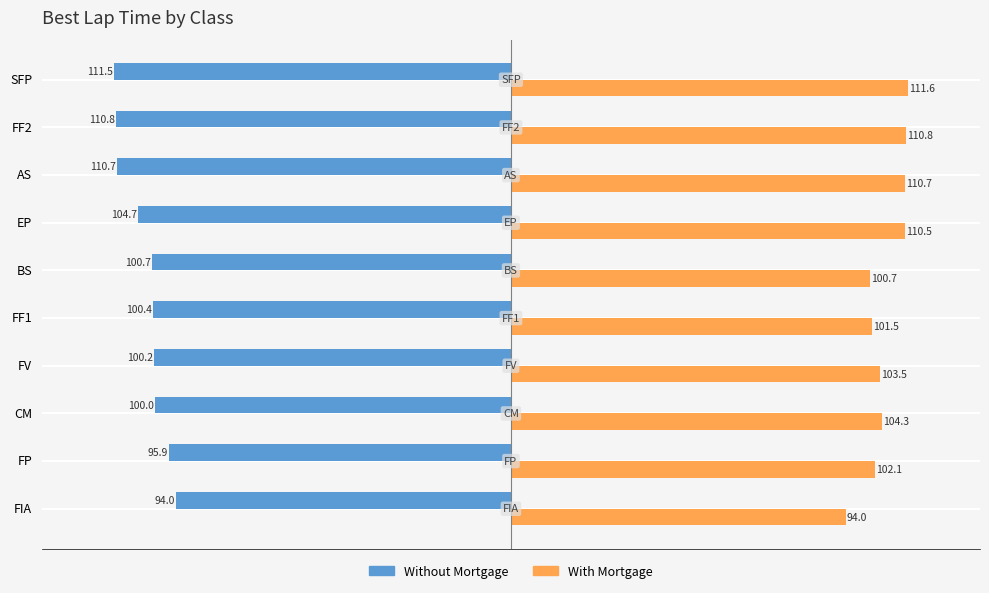

At FF2, list the series in order from largest to smallest.

With Mortgage, Without Mortgage